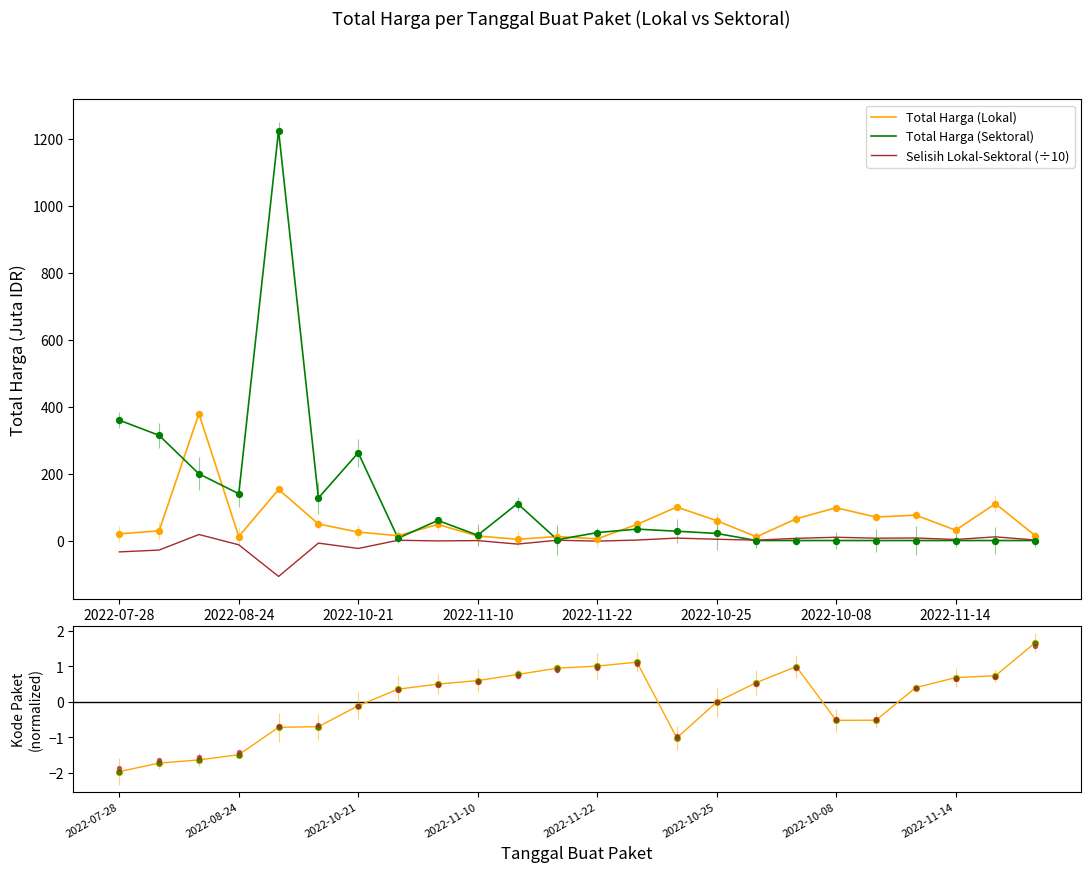

Where is Total Harga (Sektoral) nearest to the value 612?

2022-07-28